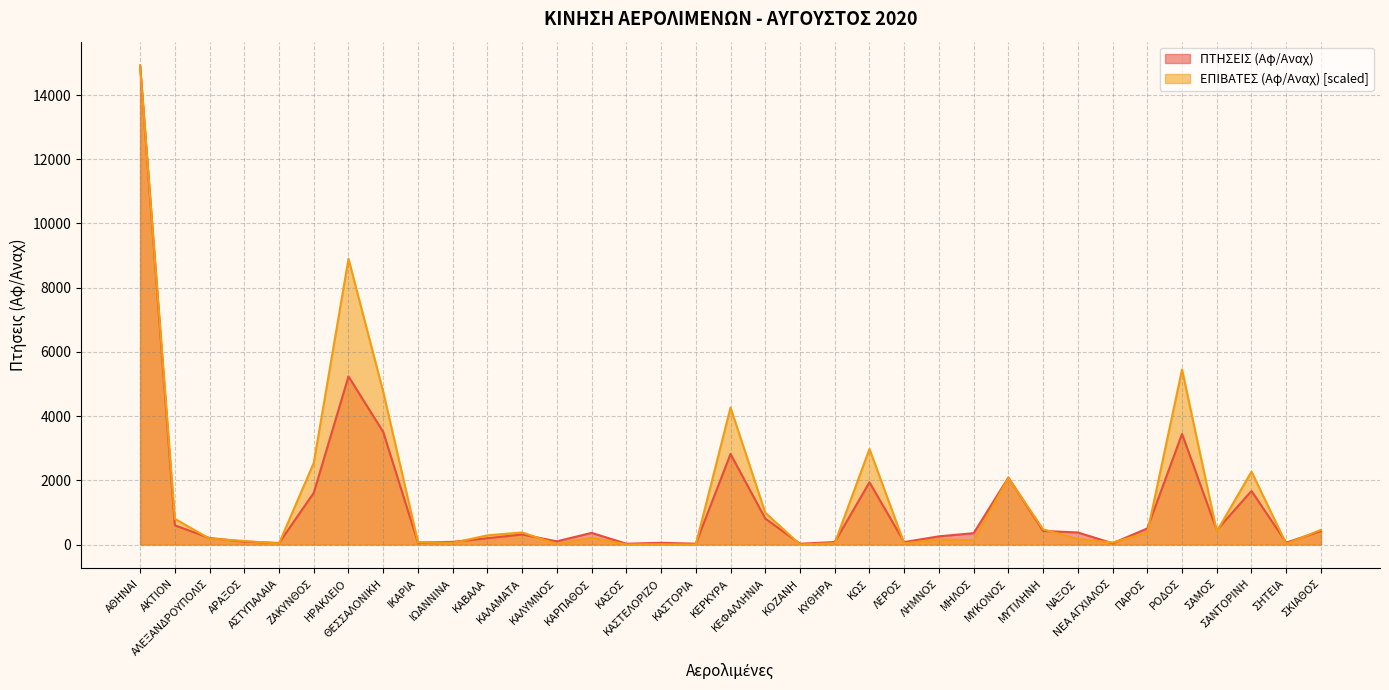

What is the maximum value for ΠΤΗΣΕΙΣ (Αφ/Αναχ)?

14917.0